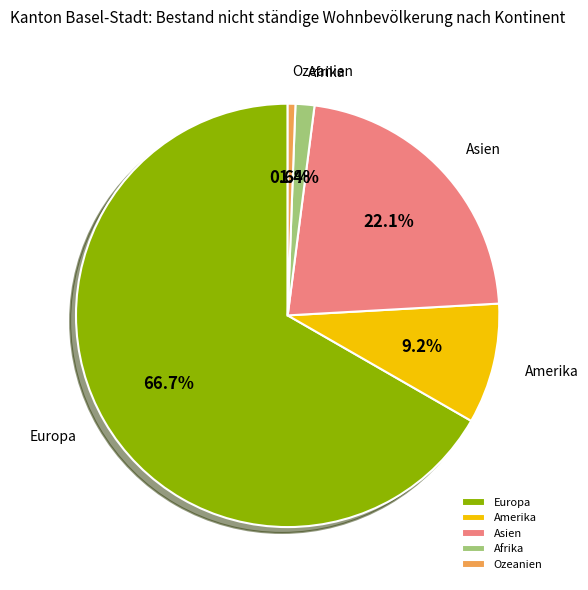

Between Europa and Afrika, which is larger?

Europa